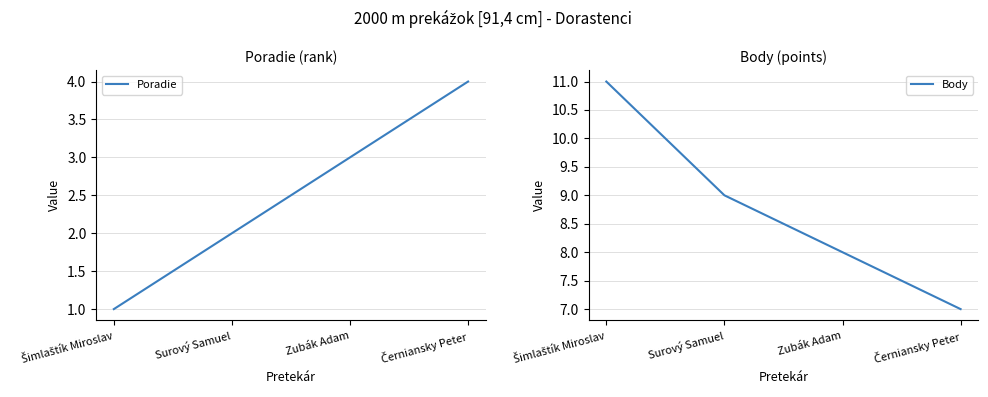

Reading left to right, list all the values displayed in this chart.

Poradie: 1	2	3	4
Body: 11	9	8	7